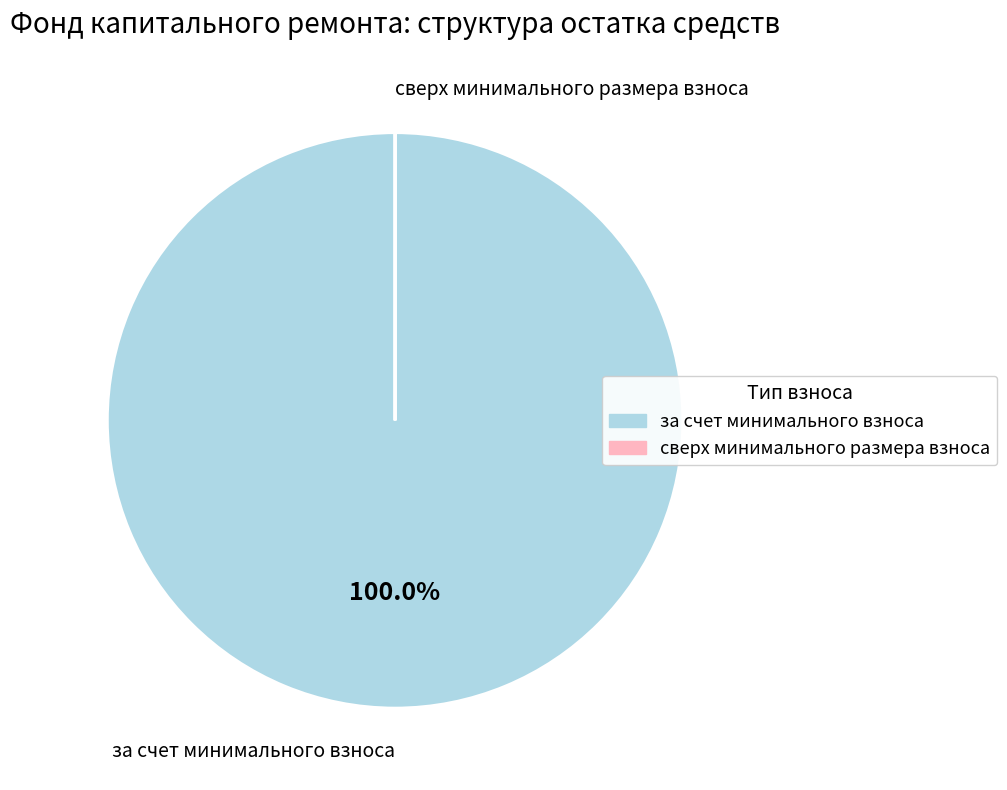

What is the majority slice?

за счет минимального взноса